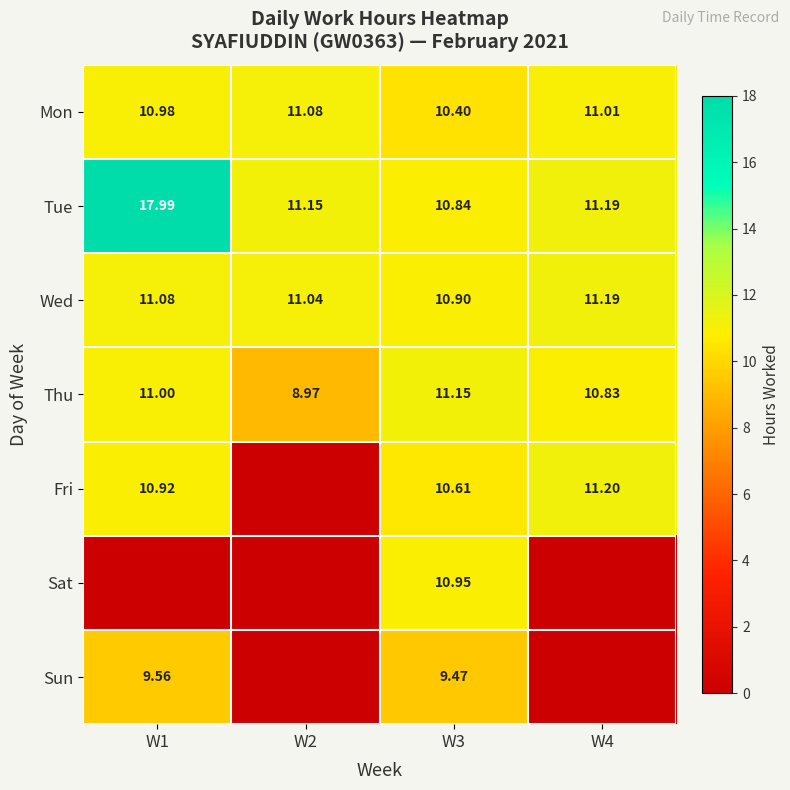

The Mon series shows 11.0 at W4. True or false?

True